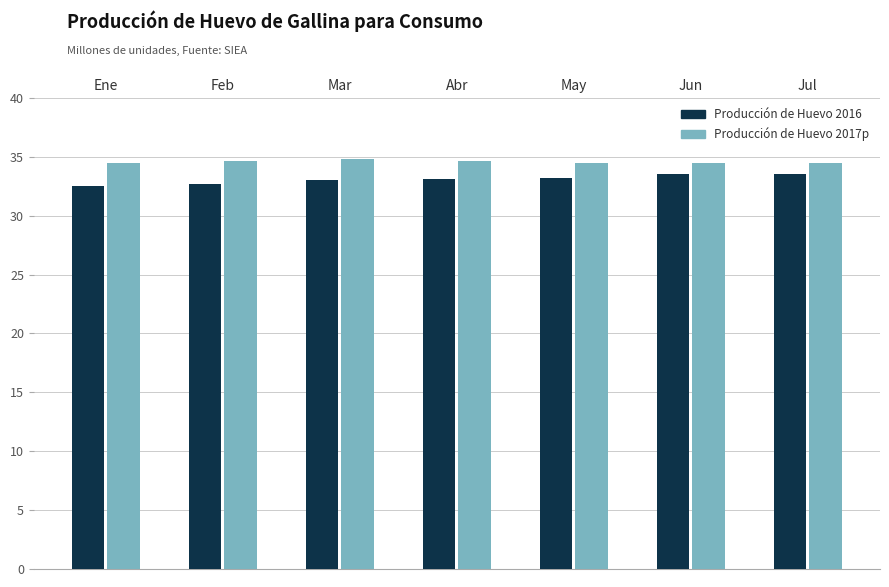

The value of Producción de Huevo 2017p at Jun is 13.4. True or false?

False